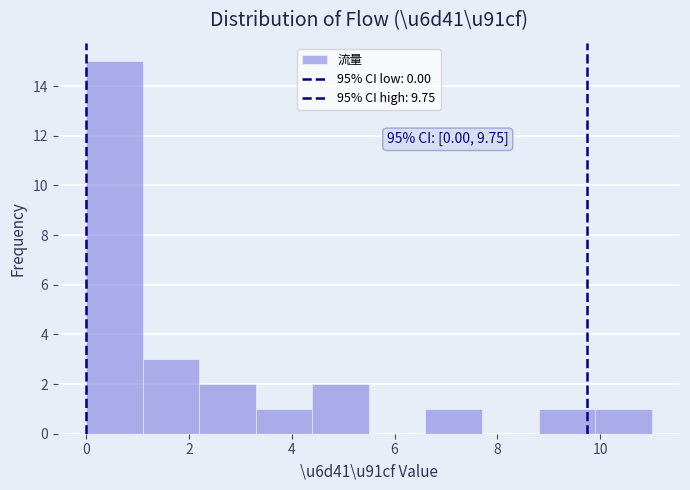

Over which range of the x-axis is the bar tallest?

0.0 to 1.1